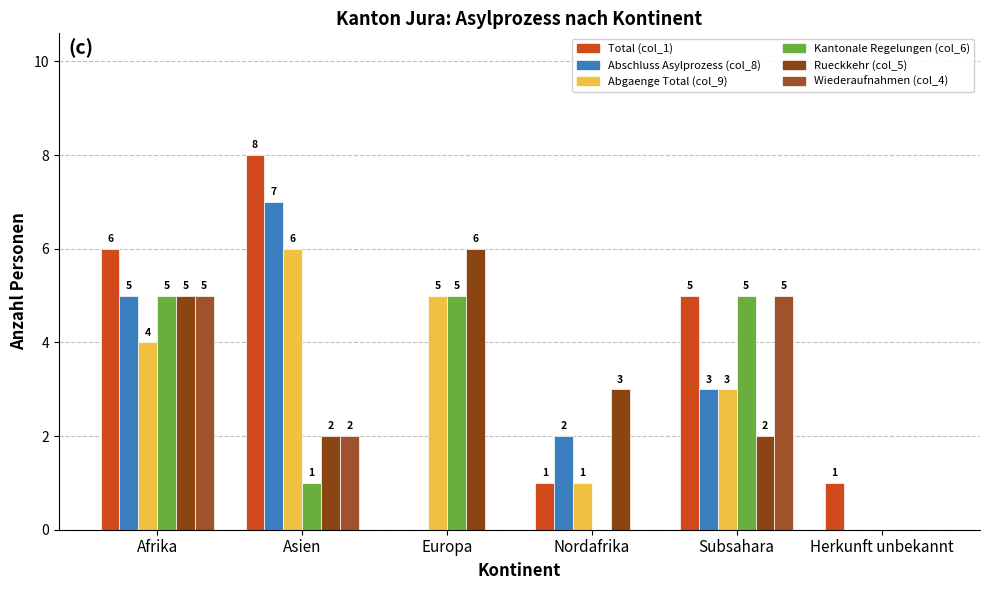

What is the sum of the Abgaenge Total (col_9) values at Nordafrika and Asien?

7